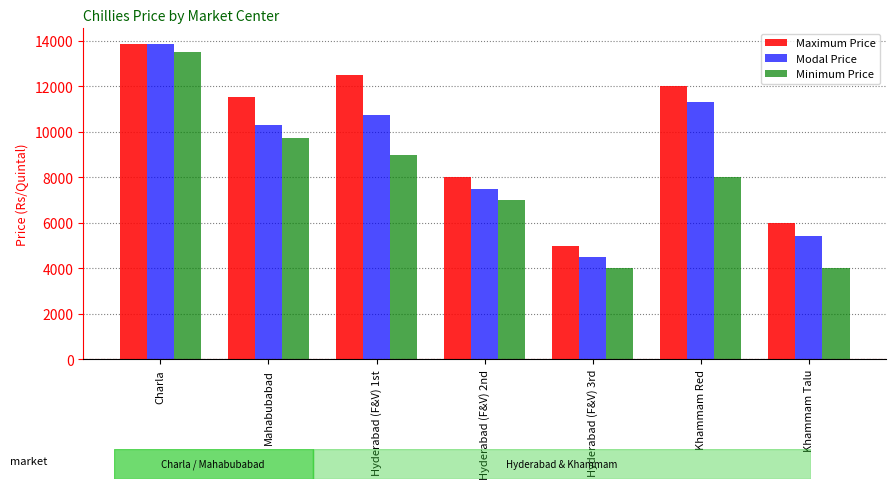

At Khammam Red, list the series in order from largest to smallest.

Maximum Price, Modal Price, Minimum Price